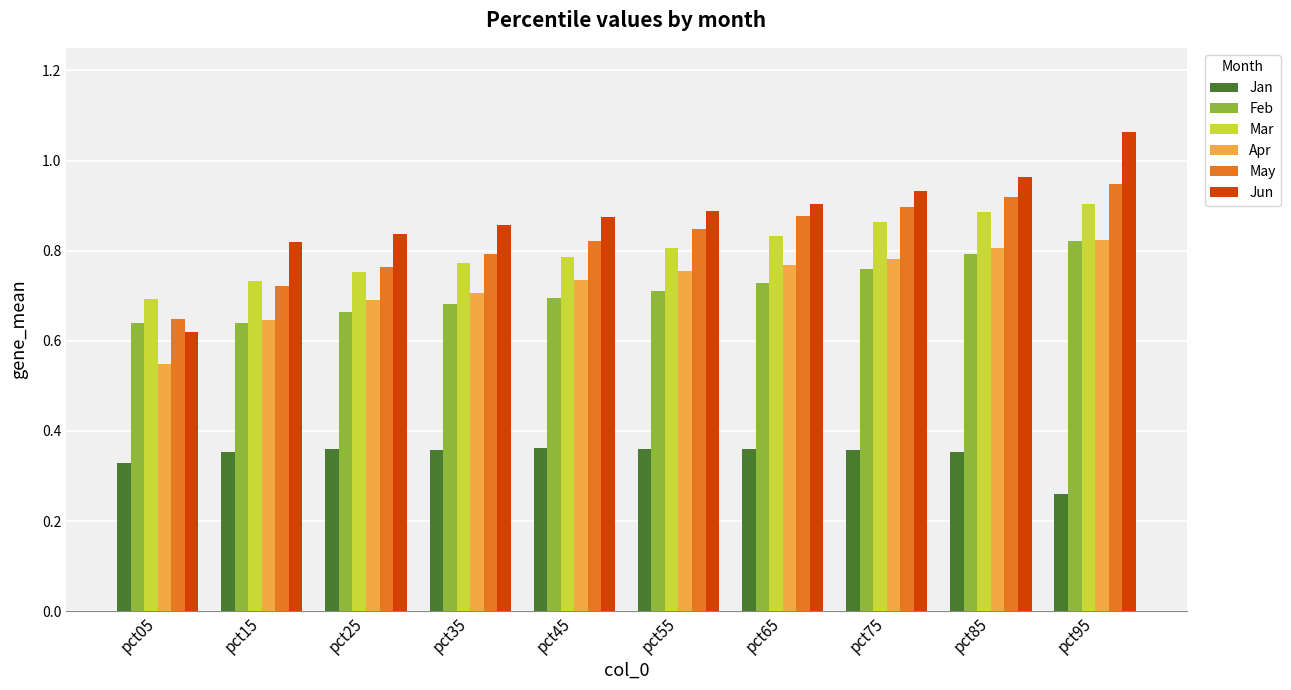

Count the number of data series in this chart.

6